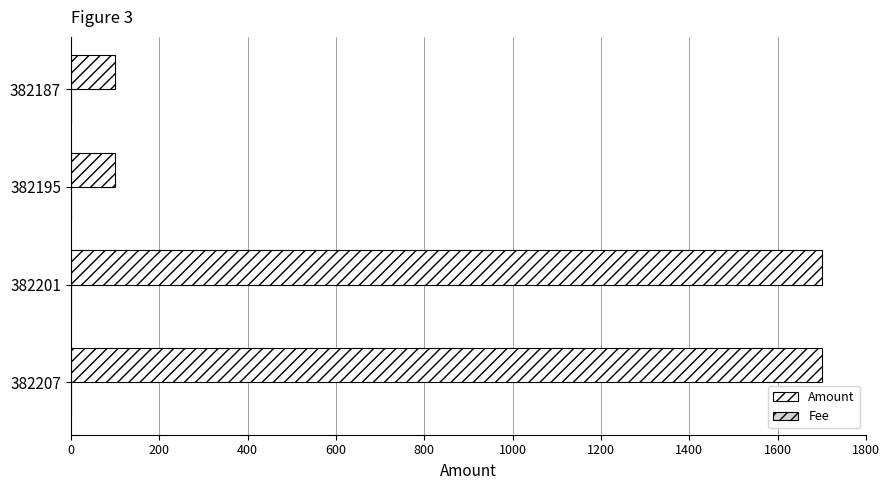

Is it true that Amount equals 2492 at 382207?

False